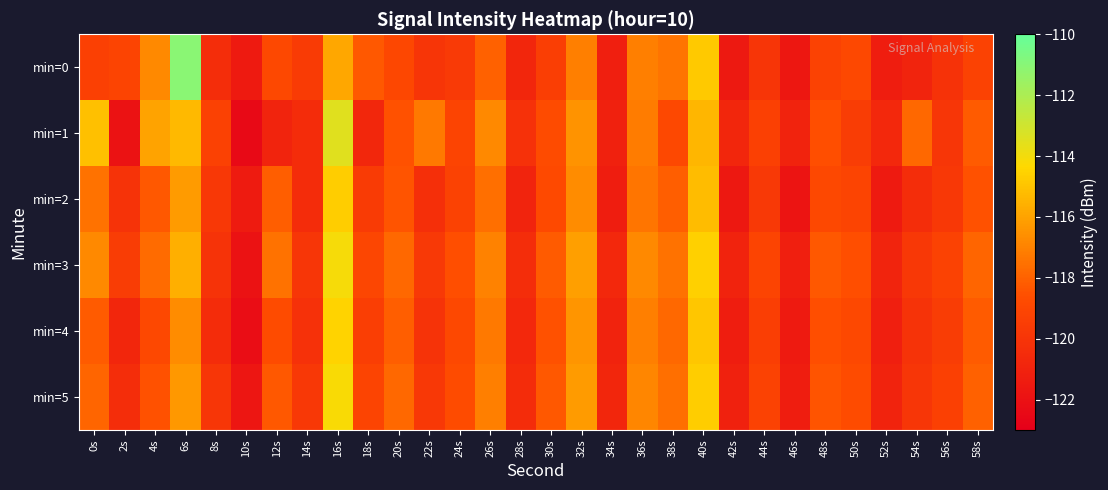

What is the spread (max minus min) of values at 48s?

0.9